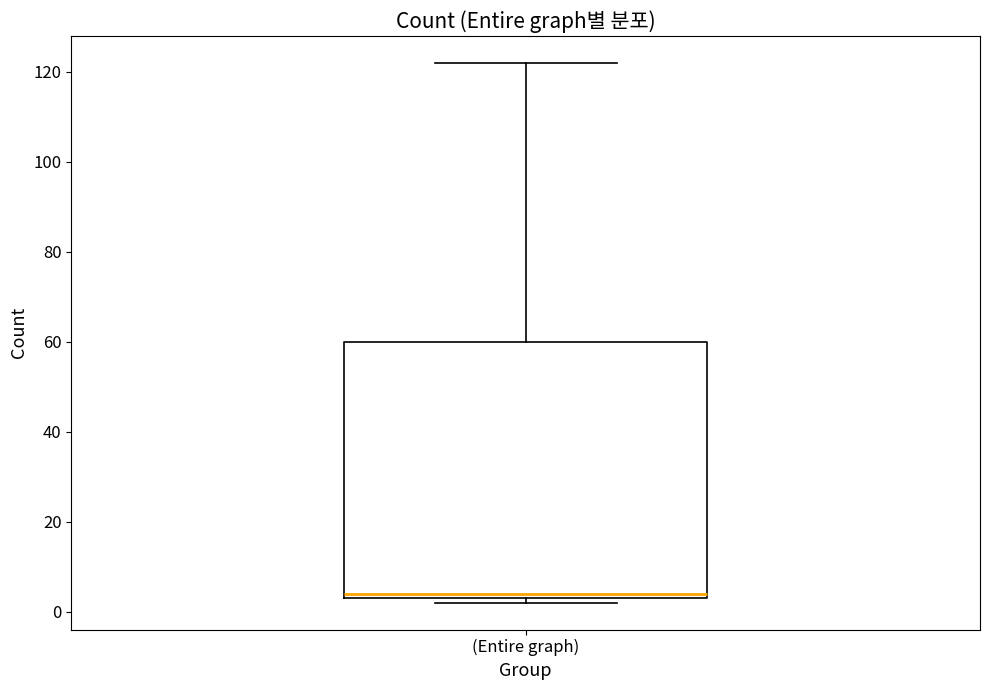

Read this box plot against the y-axis: the position of the median line, the range covered by the box, and the ends of both whiskers. The values are not printed on the chart, so give them approximately, as read against the axis.

median 4 (just above the box's lower edge), box 4 to 60, whiskers 2 to 122